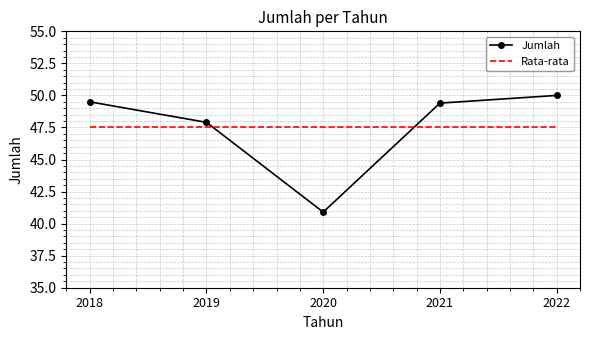

Which series has the widest spread of values?

Jumlah